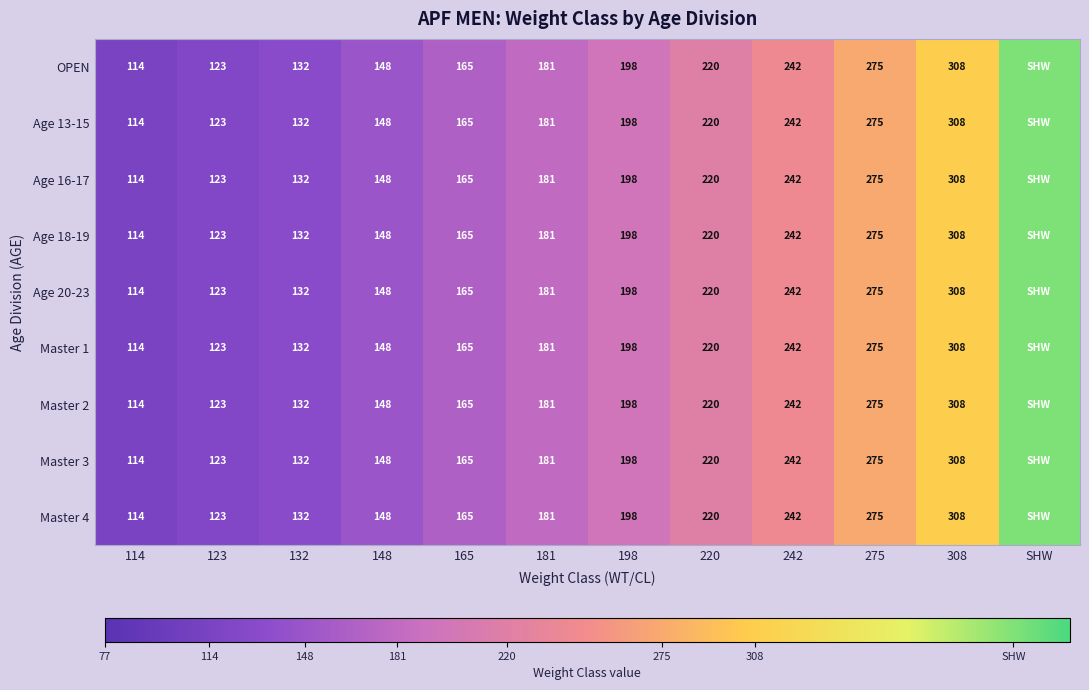

True or false: Master 1 has a value of 308 at 308.

True